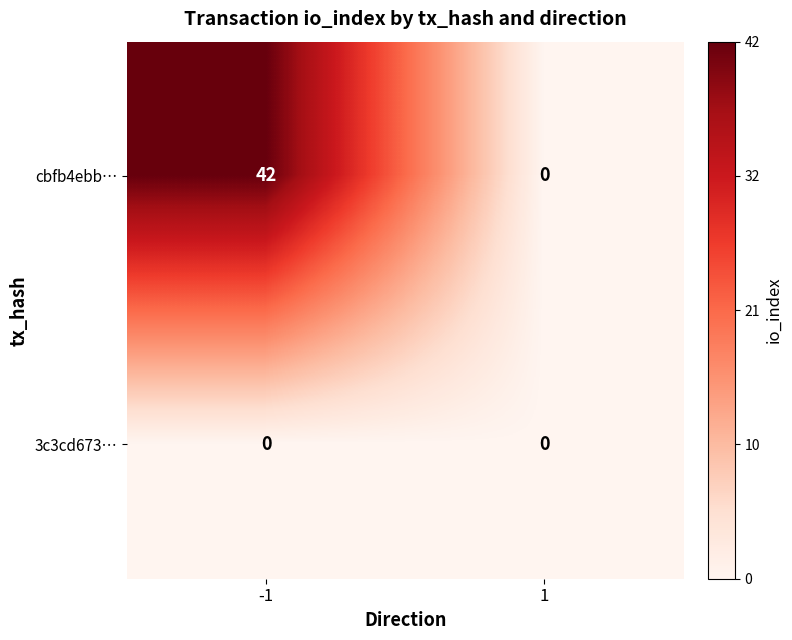

At how many categories does at least one series exceed 29?

1